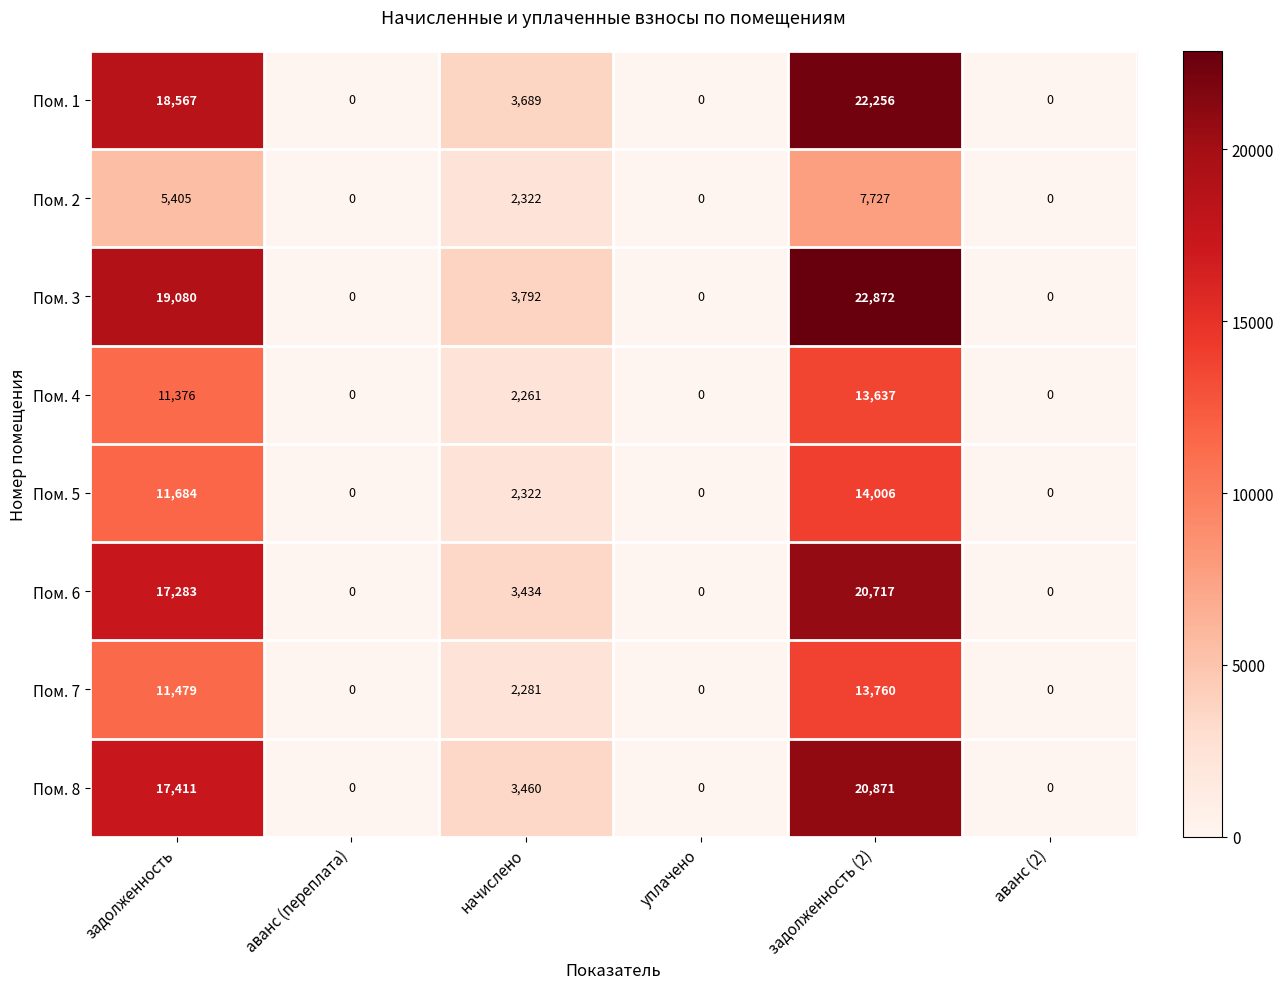

Is it true that Пом. 8 equals 17411 at задолженность?

True